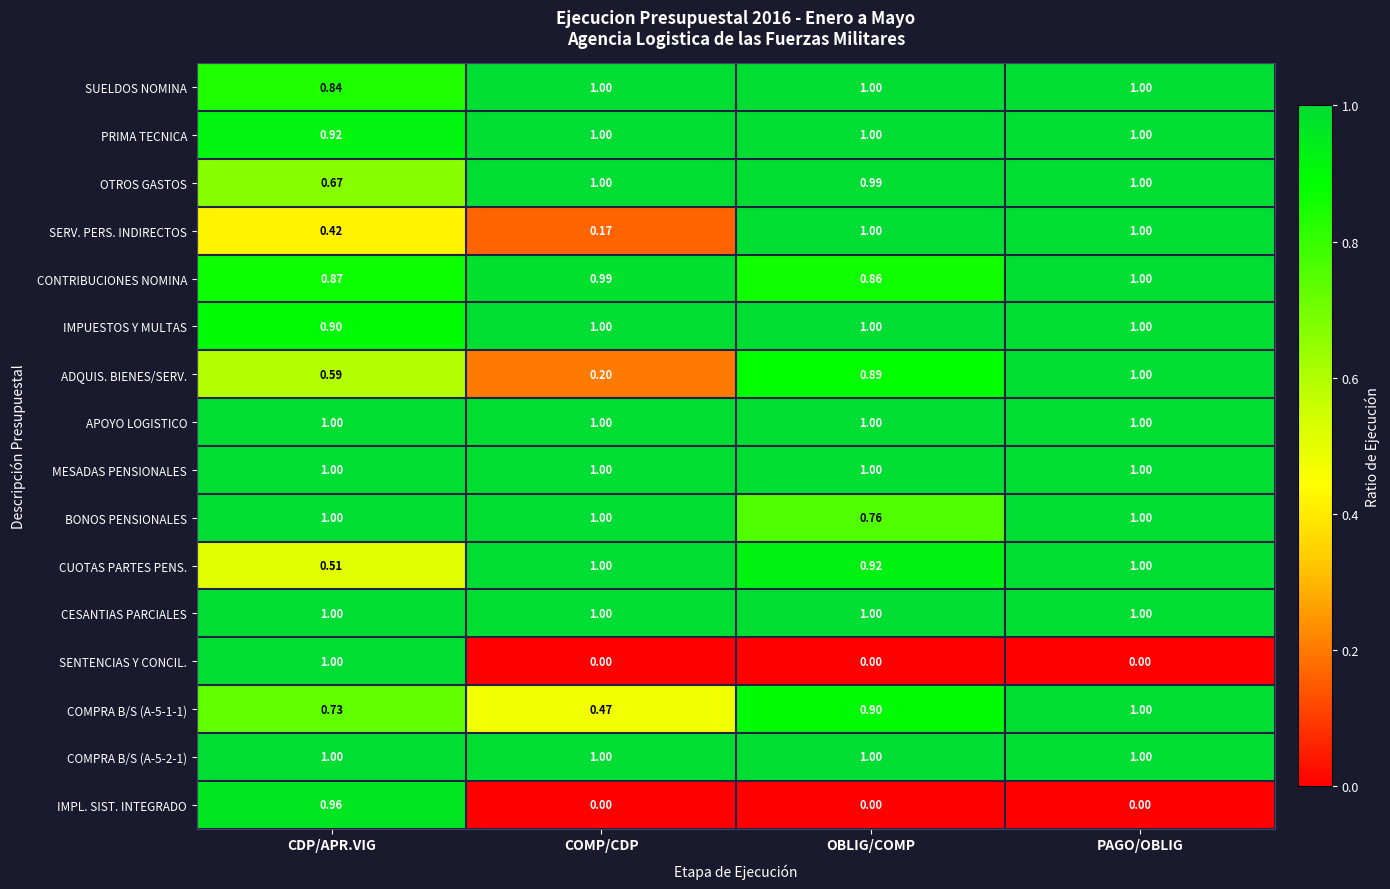

Which series has the widest spread of values?

SENTENCIAS Y CONCIL.